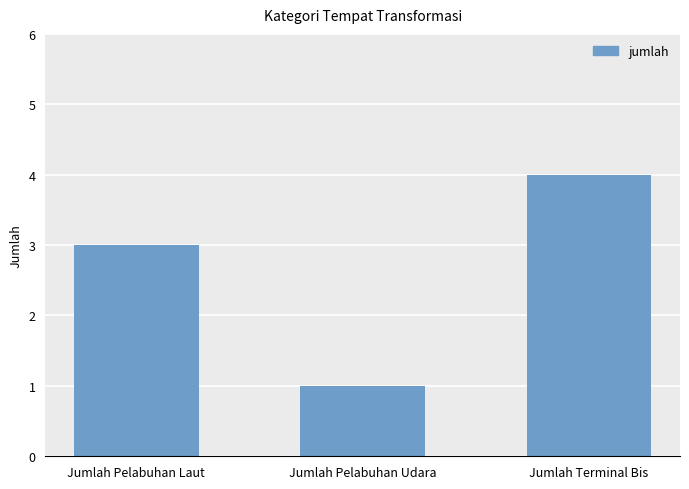

Reading left to right, list all the values displayed in this chart.

3	1	4